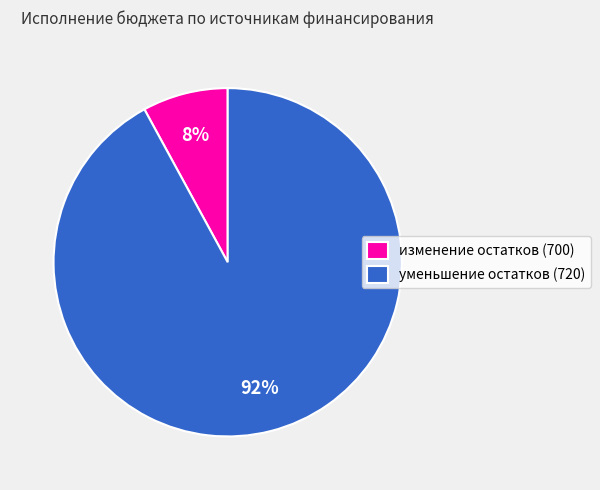

Is there any slice that represents more than half of the pie?

Yes